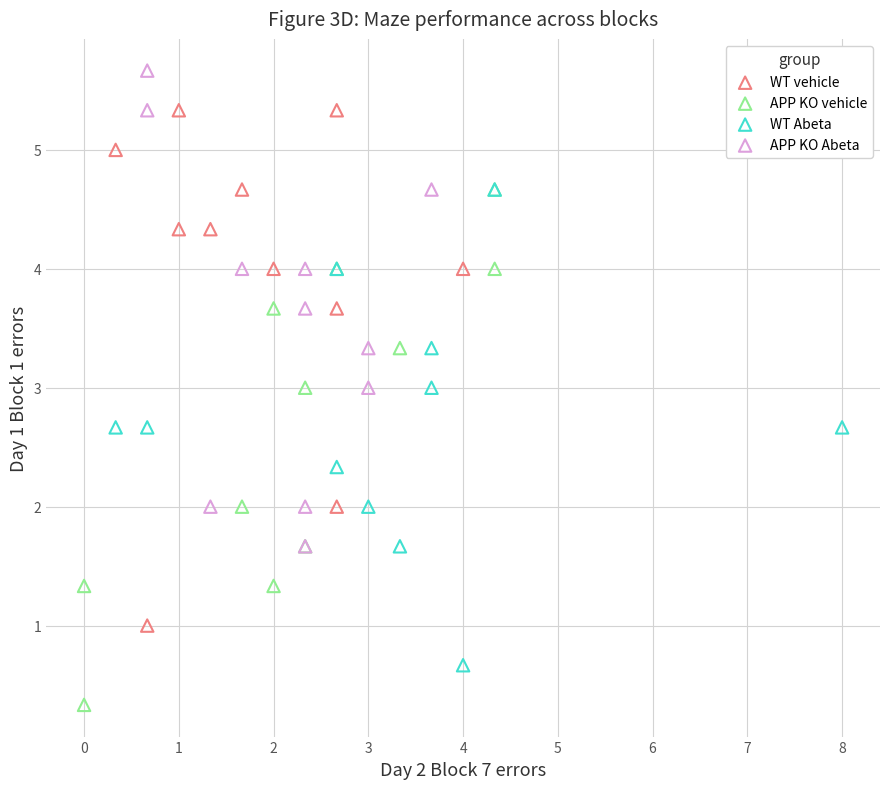

Which series reaches the maximum Y coordinate?

APP KO Abeta